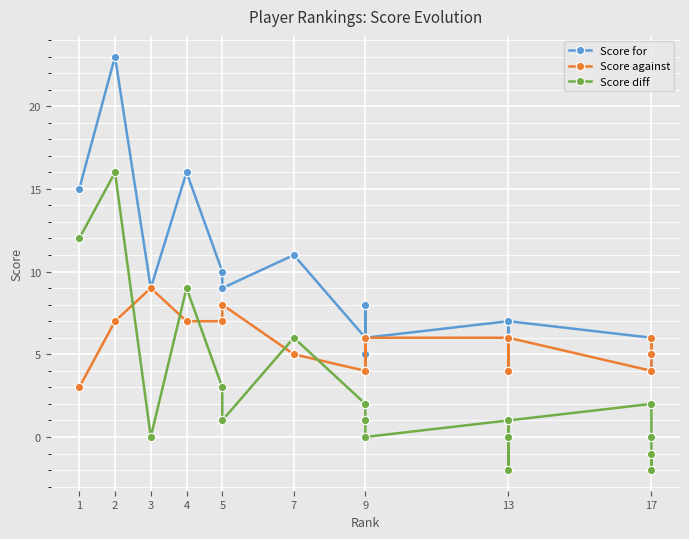

Where does the Score diff series first go above 1?

1